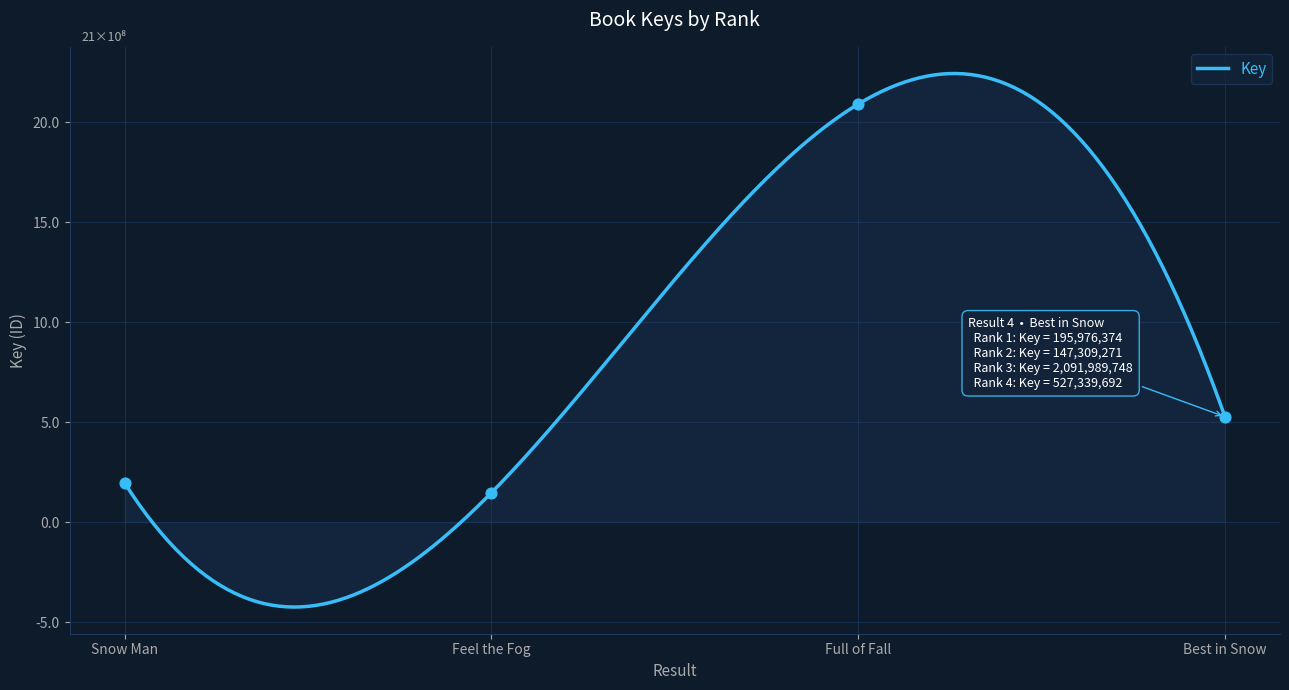

What is the change in value from Snow Man to Feel the Fog?

-48667103